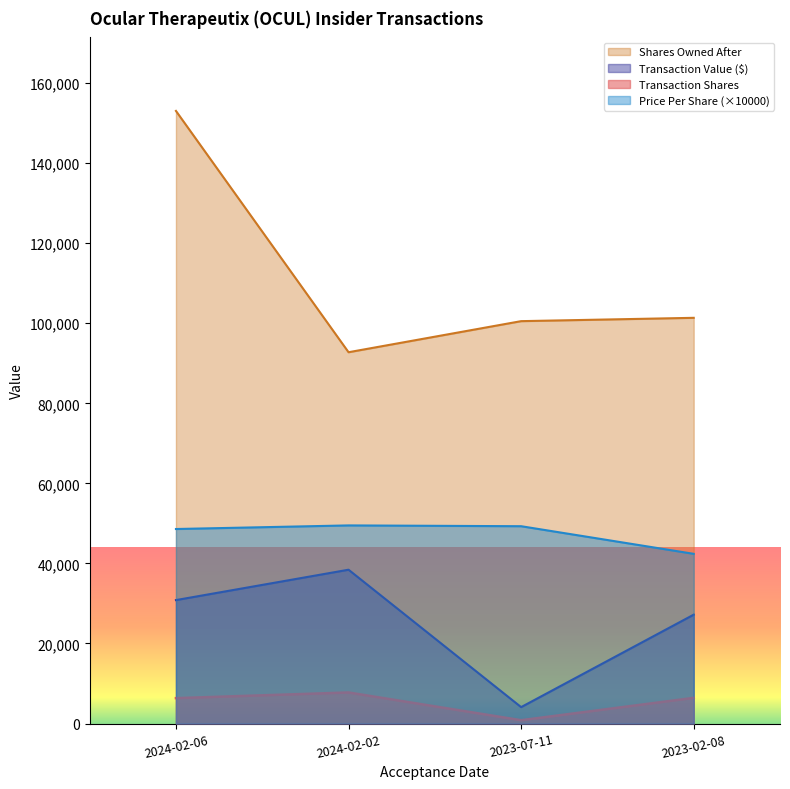

What is the total value across all series at 2024-02-02?

188463